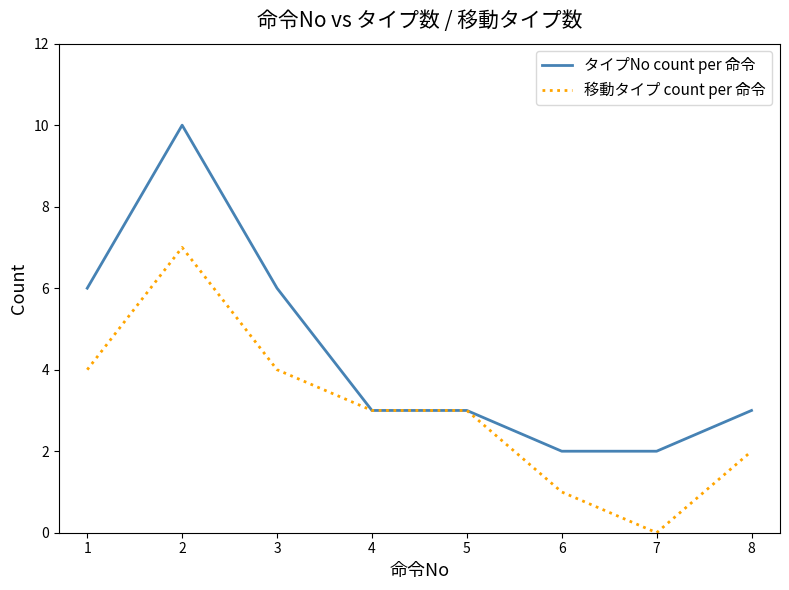

Which series has the largest range (max minus min)?

タイプNo count per 命令